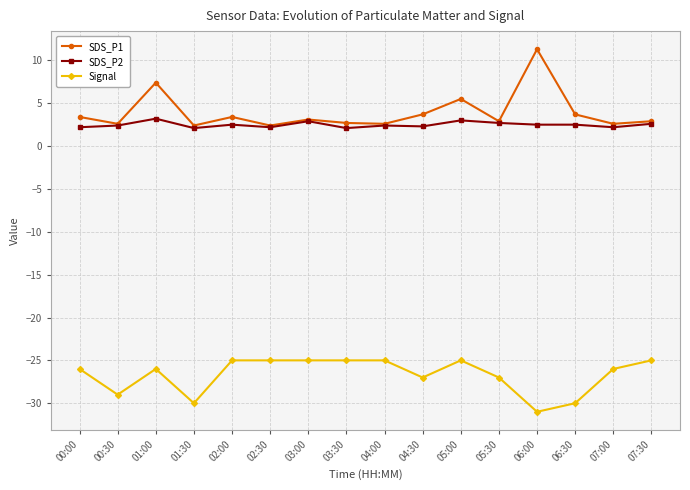

At which label is SDS_P1 closest to 6?

05:00